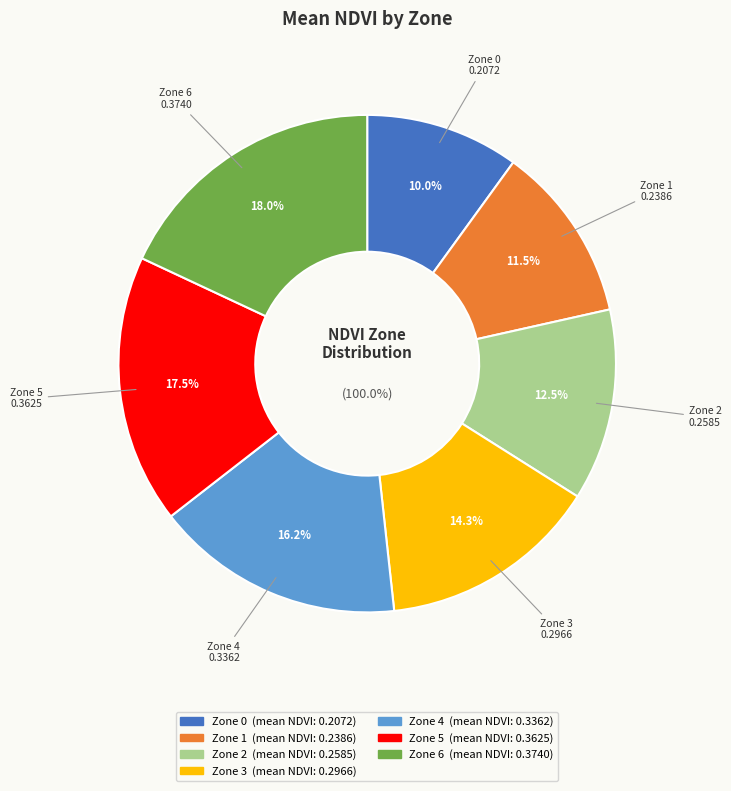

Which category has the smallest portion of the pie?

Zone 0